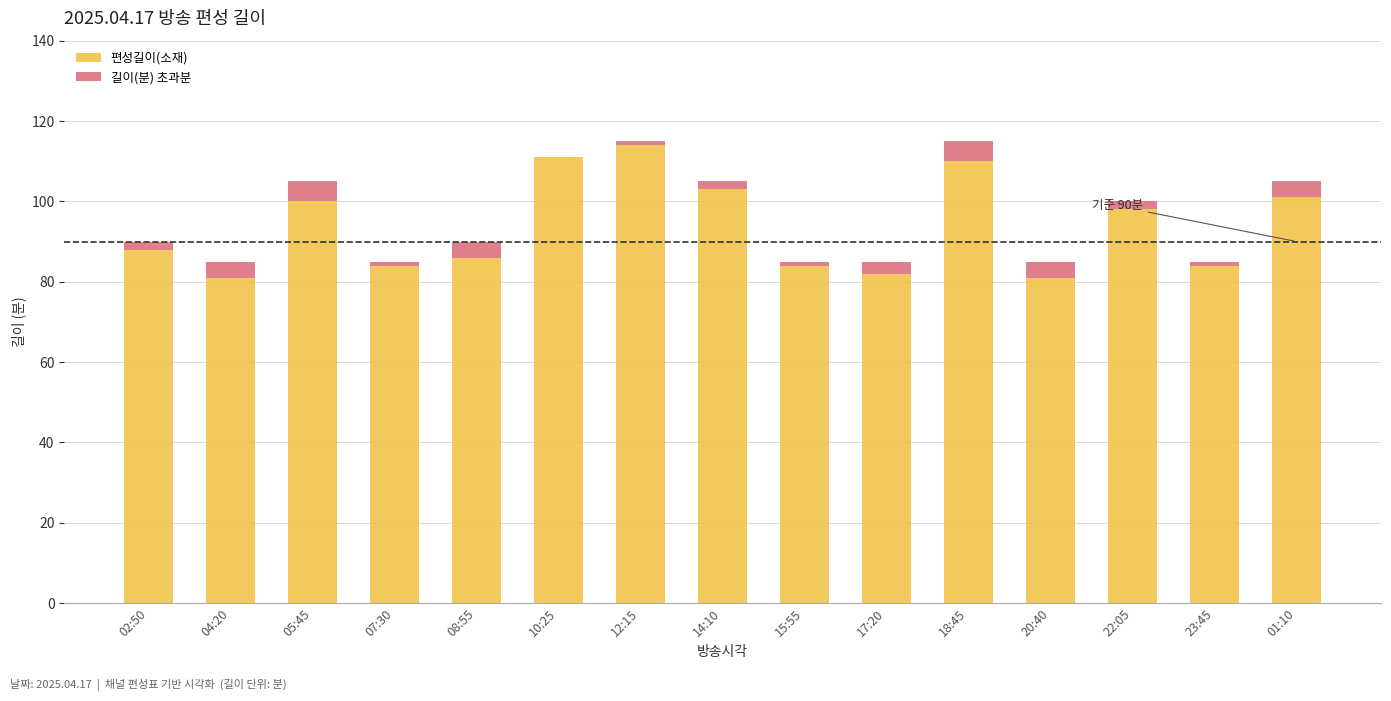

The 편성길이(소재) series shows 133 at 15:55. True or false?

False